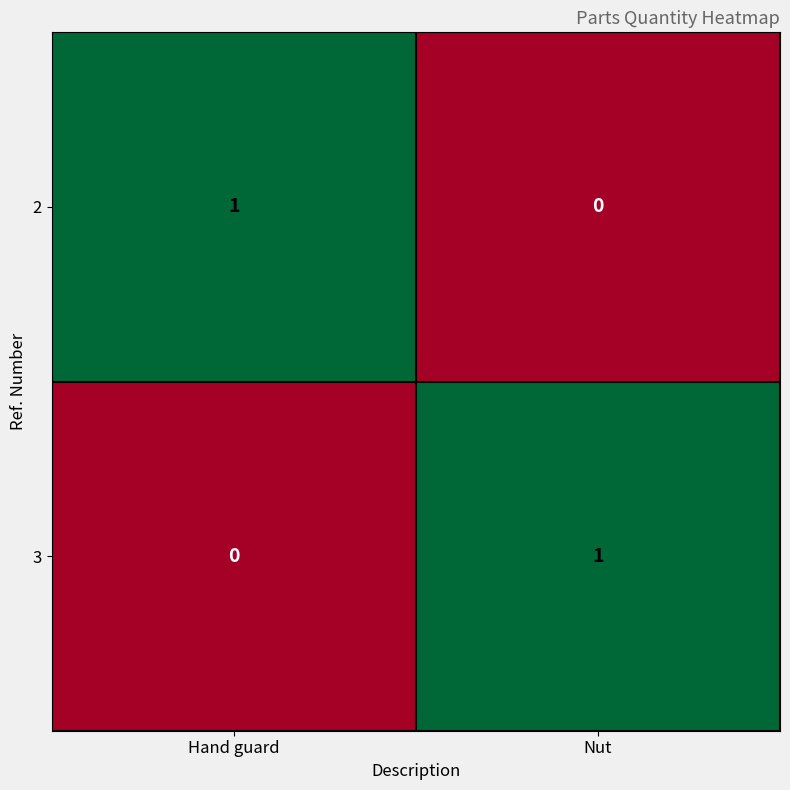

How many categories are shown in the chart?

2